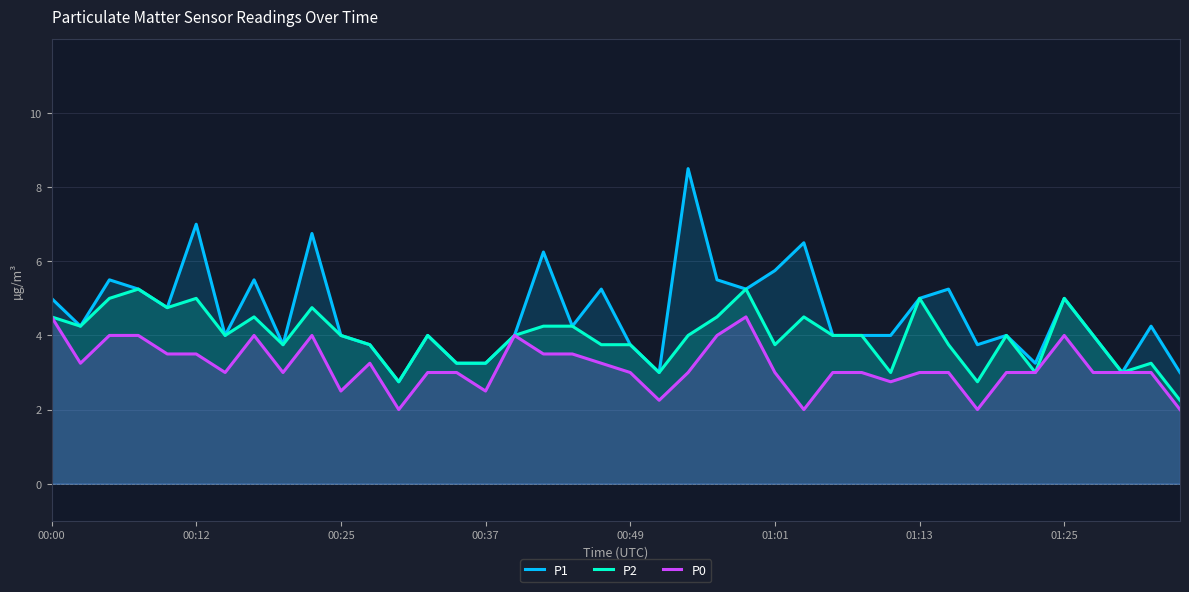

Reading left to right, list all the values displayed in this chart.

P1: 5.0	4.2	5.5	5.2	4.8	7.0	4.0	5.5	3.8	6.8	4.0	3.8	2.8	4.0	3.2	3.2	4.0	6.2	4.2	5.2	3.8	3.0	8.5	5.5	5.2	5.8	6.5	4.0	4.0	4.0	5.0	5.2	3.8	4.0	3.2	5.0	4.0	3.0	4.2	3.0
P2: 4.5	4.2	5.0	5.2	4.8	5.0	4.0	4.5	3.8	4.8	4.0	3.8	2.8	4.0	3.2	3.2	4.0	4.2	4.2	3.8	3.8	3.0	4.0	4.5	5.2	3.8	4.5	4.0	4.0	3.0	5.0	3.8	2.8	4.0	3.0	5.0	4.0	3.0	3.2	2.2
P0: 4.5	3.2	4.0	4.0	3.5	3.5	3.0	4.0	3.0	4.0	2.5	3.2	2.0	3.0	3.0	2.5	4.0	3.5	3.5	3.2	3.0	2.2	3.0	4.0	4.5	3.0	2.0	3.0	3.0	2.8	3.0	3.0	2.0	3.0	3.0	4.0	3.0	3.0	3.0	2.0